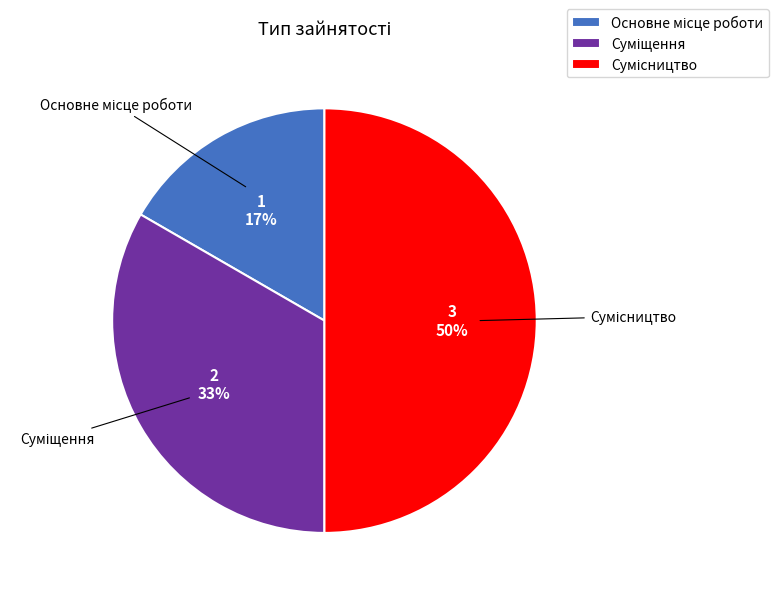

To the nearest percent, what is the average slice percentage?

33%